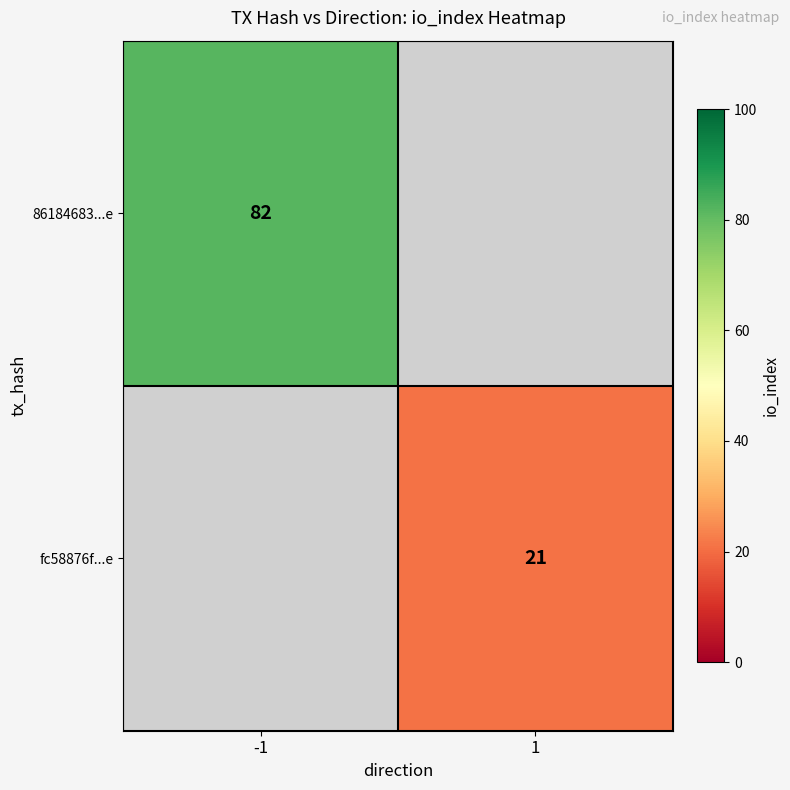

The fc58876f...e series shows 21 at 1. True or false?

True